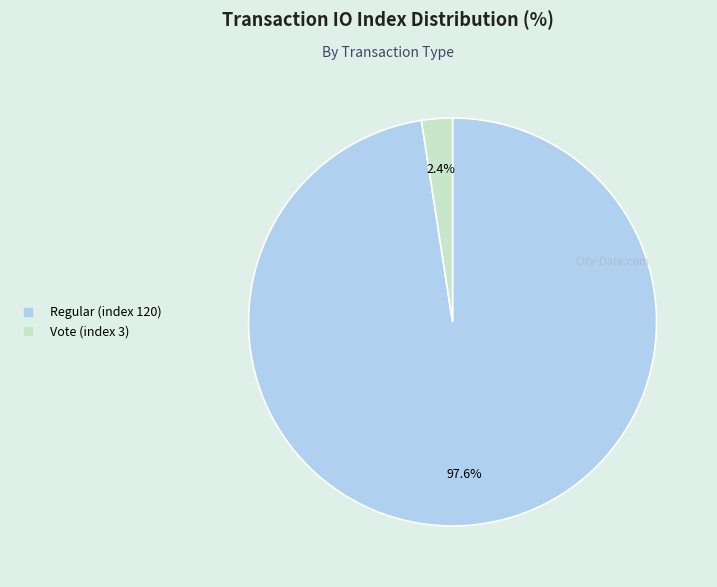

Which category accounts for the majority?

Regular (index 120)